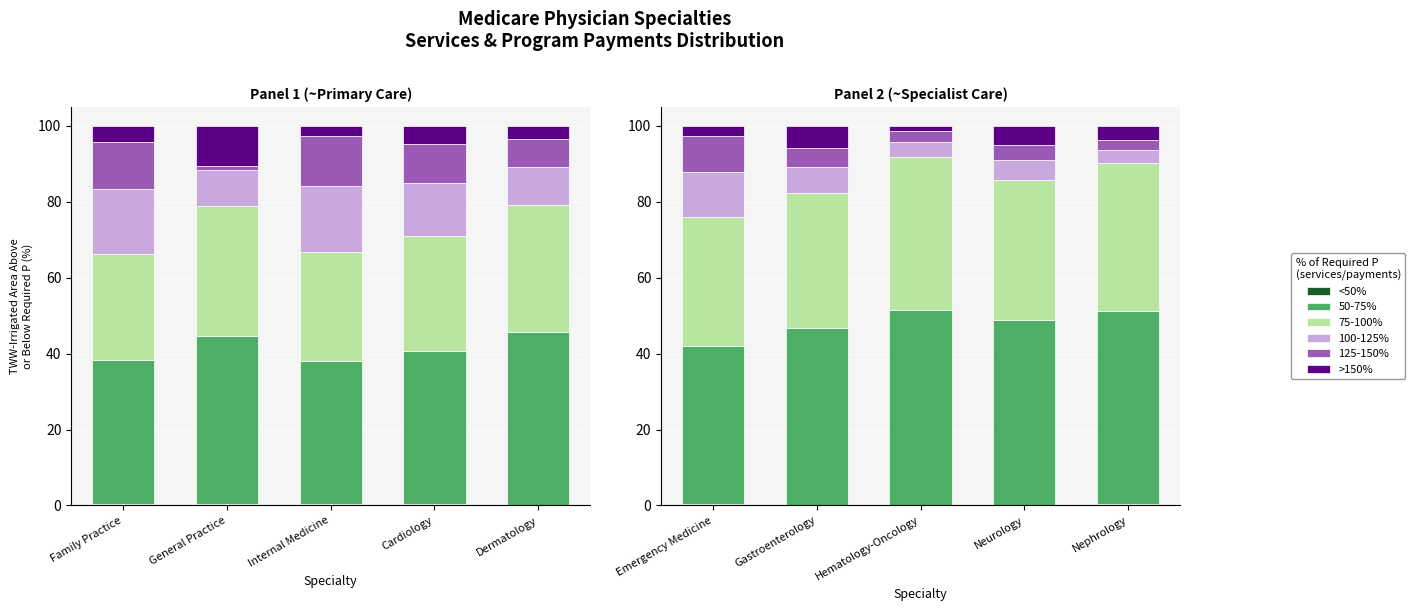

The value of <50% at Nephrology is 0.5. True or false?

False